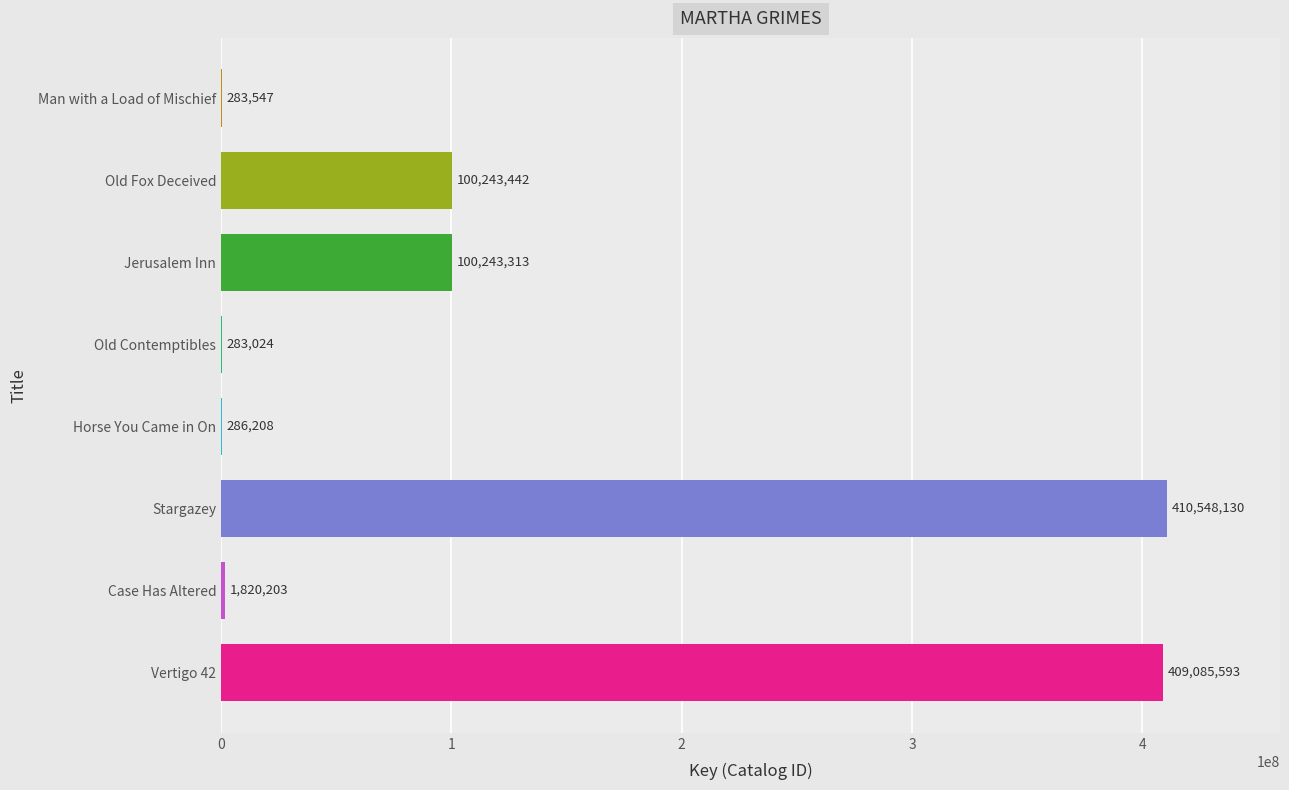

How many data points does each series have?

8